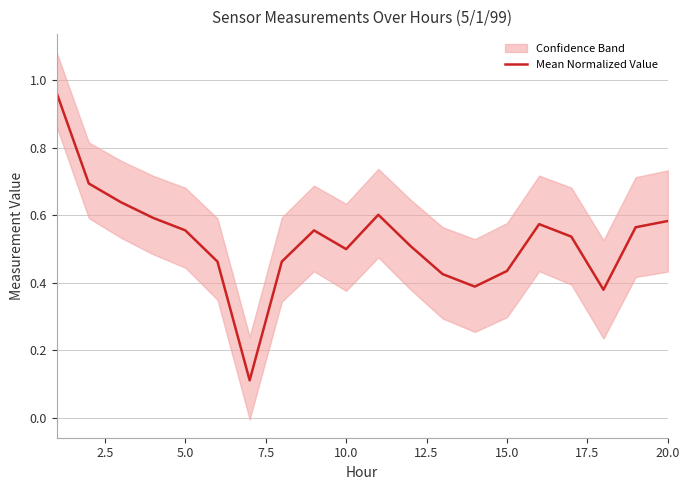

What is the average value?

0.5